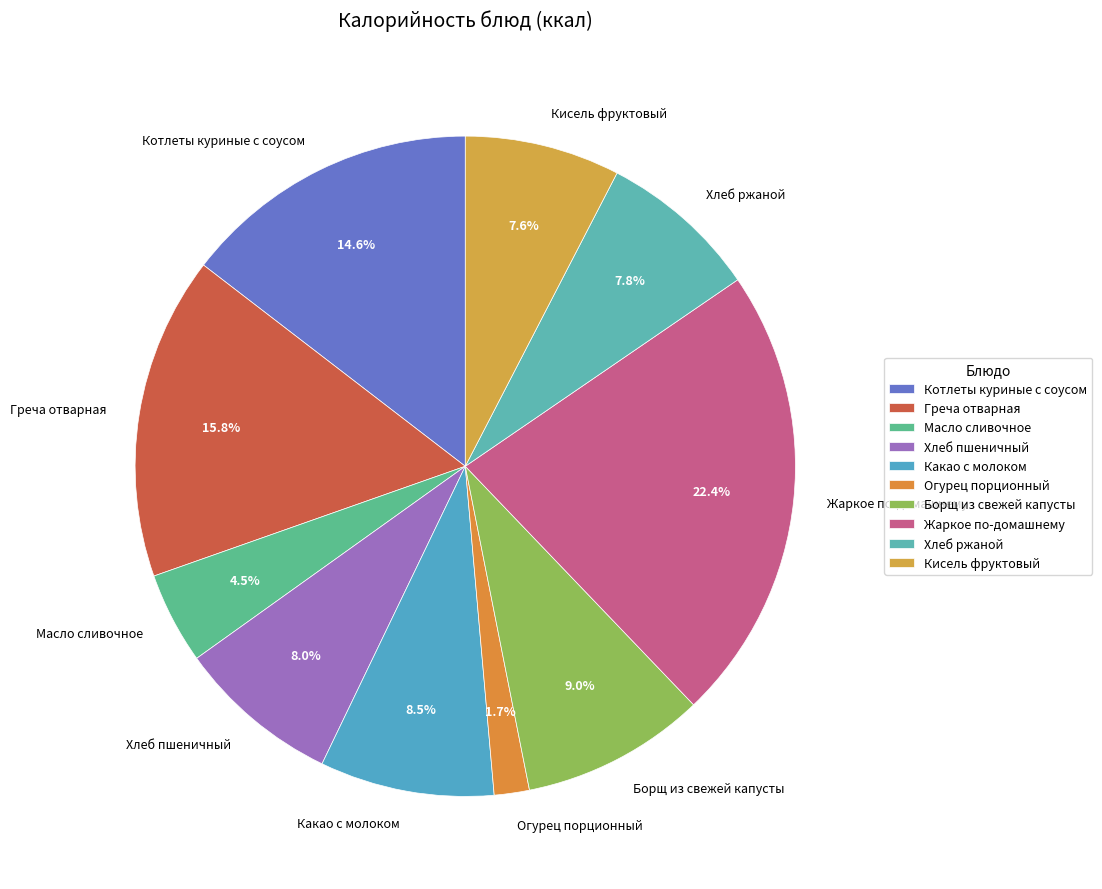

Which category has the biggest portion of the pie?

Жаркое по-домашнему